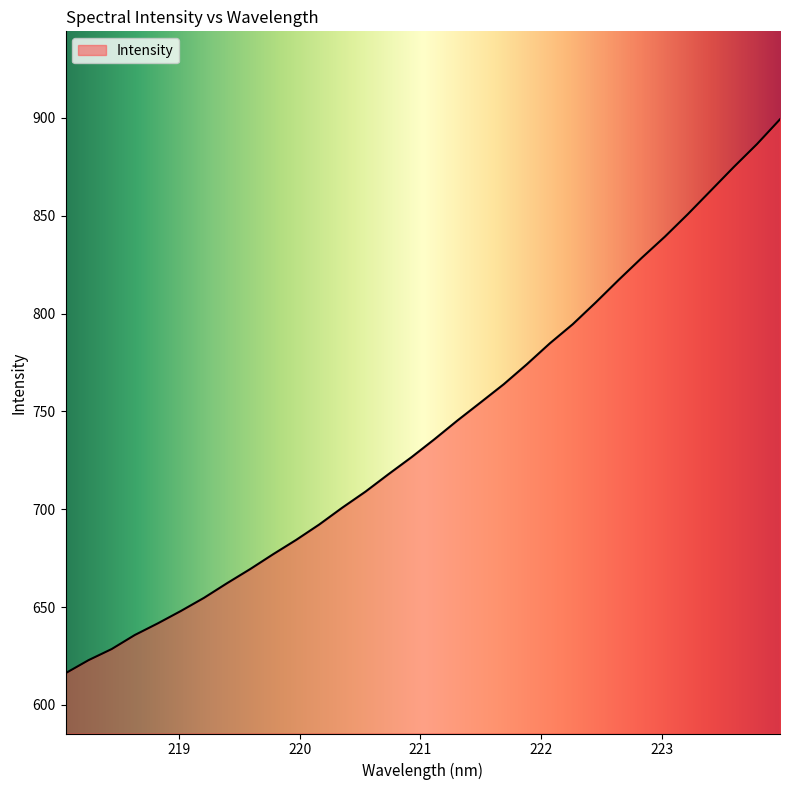

Reading left to right, extract all data points from this chart.

616.2	622.9	628.6	635.7	641.7	648.0	654.7	662.2	669.4	677.0	684.4	692.2	700.8	709.0	717.9	726.6	735.8	745.4	754.6	763.9	774.1	784.8	794.6	805.8	817.3	828.6	839.3	850.9	863.0	875.0	886.7	899.3